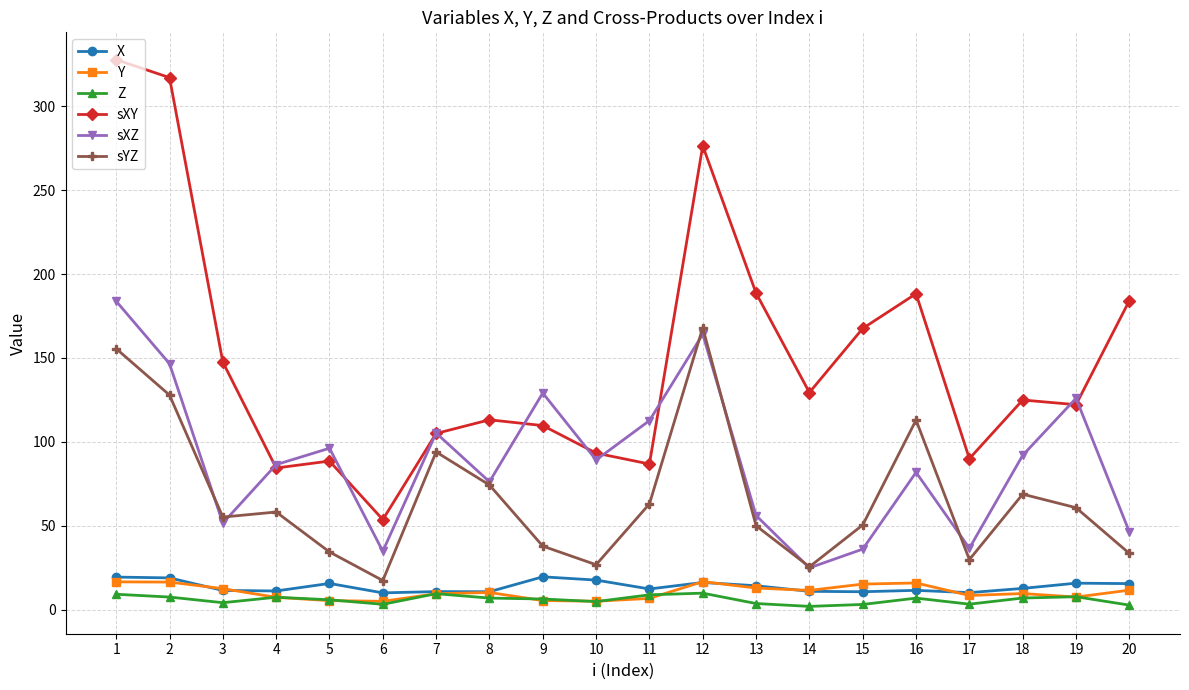

What is the value of the Z point at the 18th from the left?

7.1